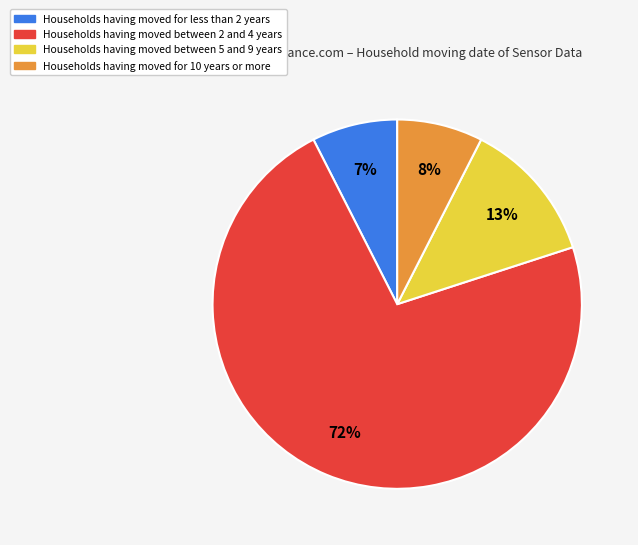

Does any single category account for the majority?

Yes